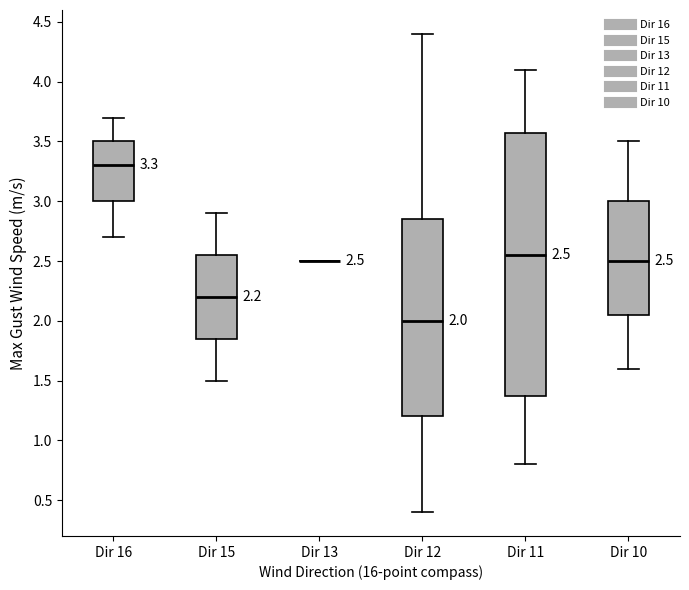

Which box is the tallest, from its lower edge to its upper edge?

Dir 11